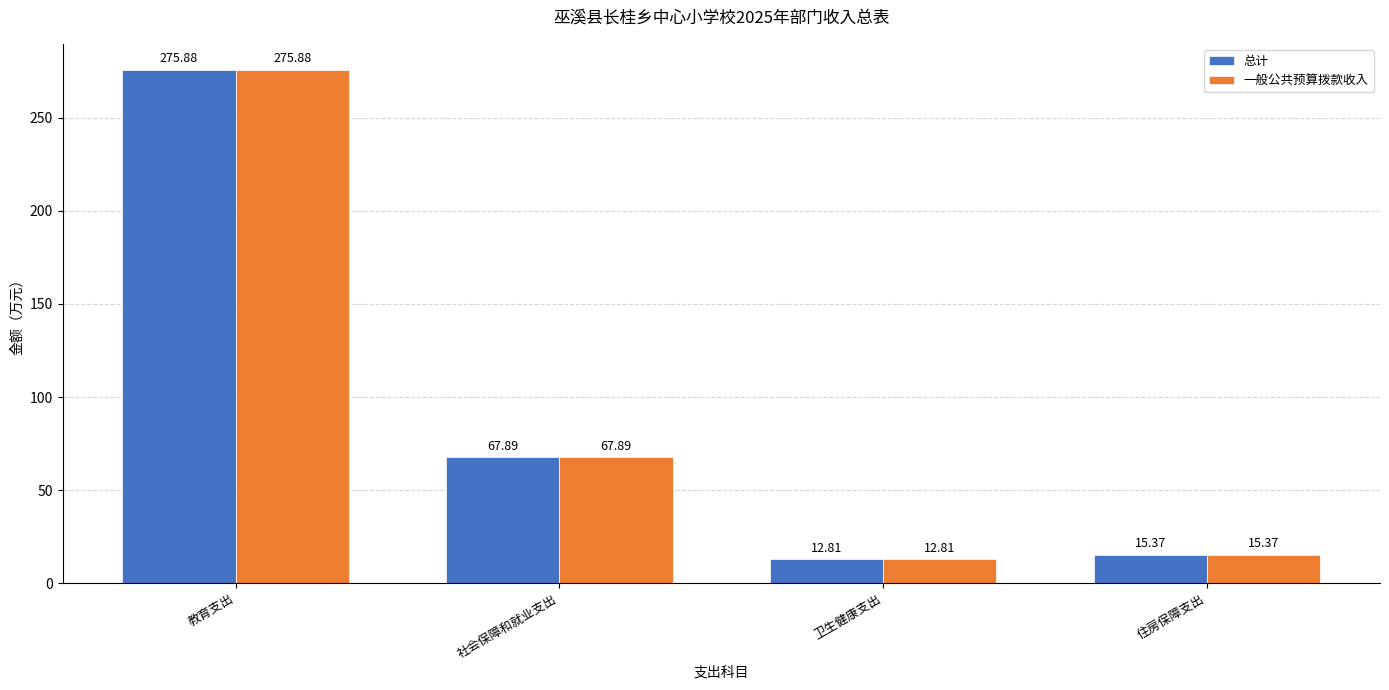

At which label is 总计 closest to 144?

社会保障和就业支出